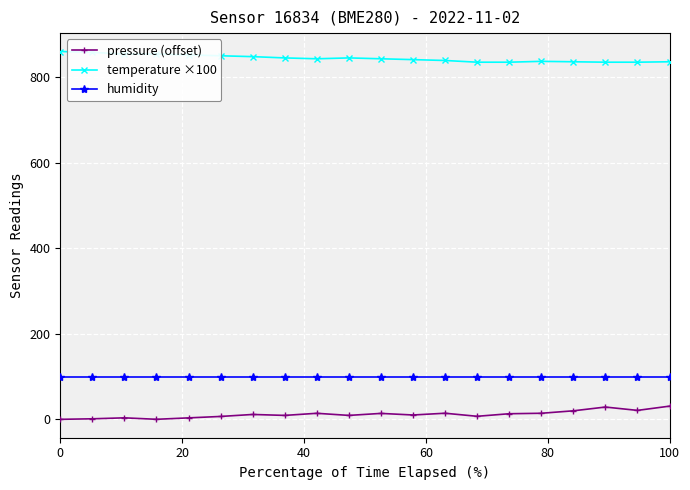

What is the value of the temperature ×100 point at the 19th from the left?

835.0